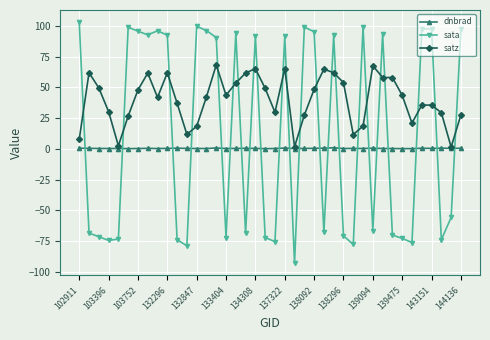

List the series in order of their overall mean, lowest first.

dnbrad, sata, satz